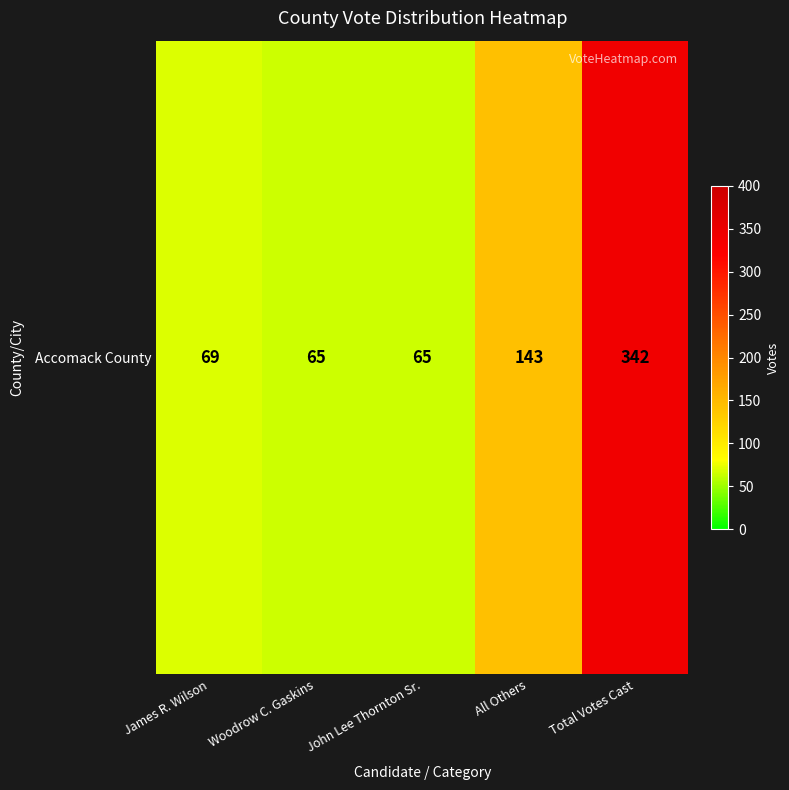

What is the maximum value shown in the chart?

342